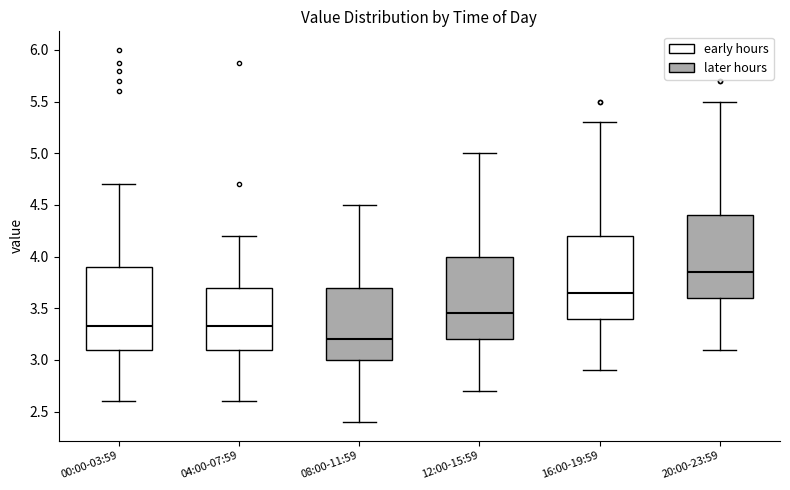

Reading left to right, read every box against the y-axis: the position of its median line, the range the box covers, and the ends of its whiskers. The values are not printed on the chart, so give them approximately, as read against the axis.

00:00-03:59: median 3.35, box 3.10 to 3.90, whiskers 2.60 to 4.70
04:00-07:59: median 3.35, box 3.10 to 3.70, whiskers 2.60 to 4.20
08:00-11:59: median 3.20, box 3.00 to 3.70, whiskers 2.40 to 4.50
12:00-15:59: median 3.45, box 3.20 to 4.00, whiskers 2.70 to 5.00
16:00-19:59: median 3.65, box 3.40 to 4.20, whiskers 2.90 to 5.30
20:00-23:59: median 3.85, box 3.60 to 4.40, whiskers 3.10 to 5.50